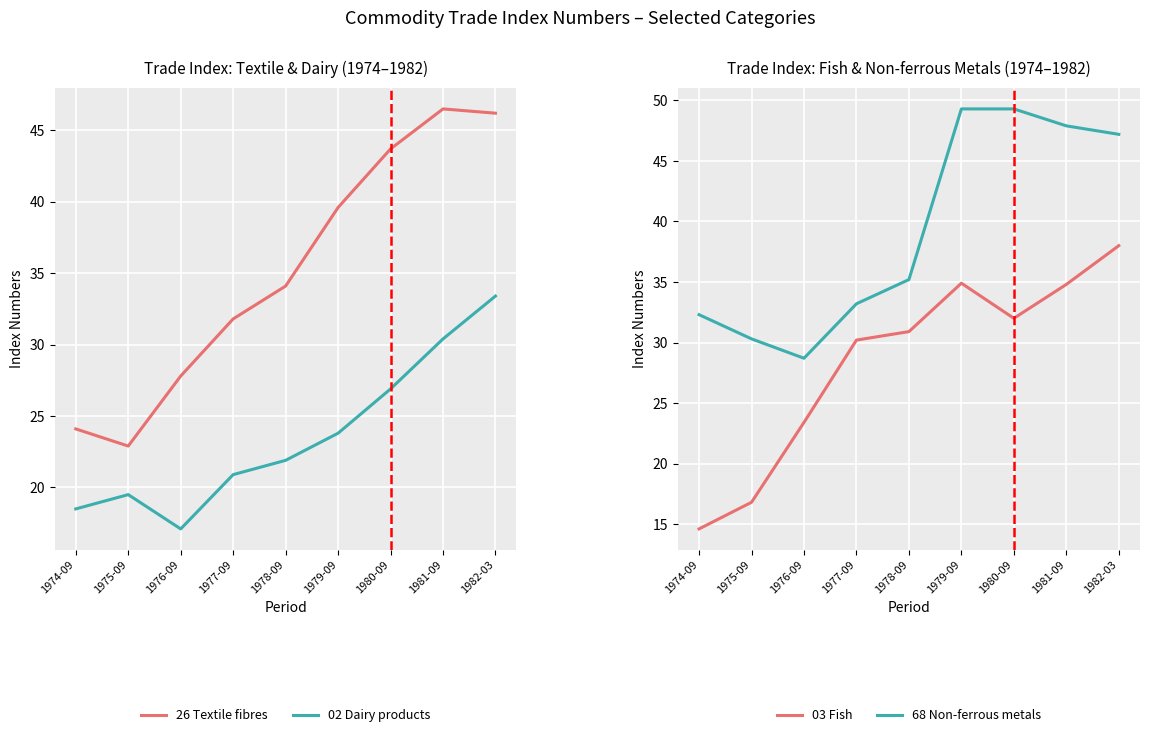

What is the sum of the 02 Dairy products values at 1977-09 and 1978-09?

42.8